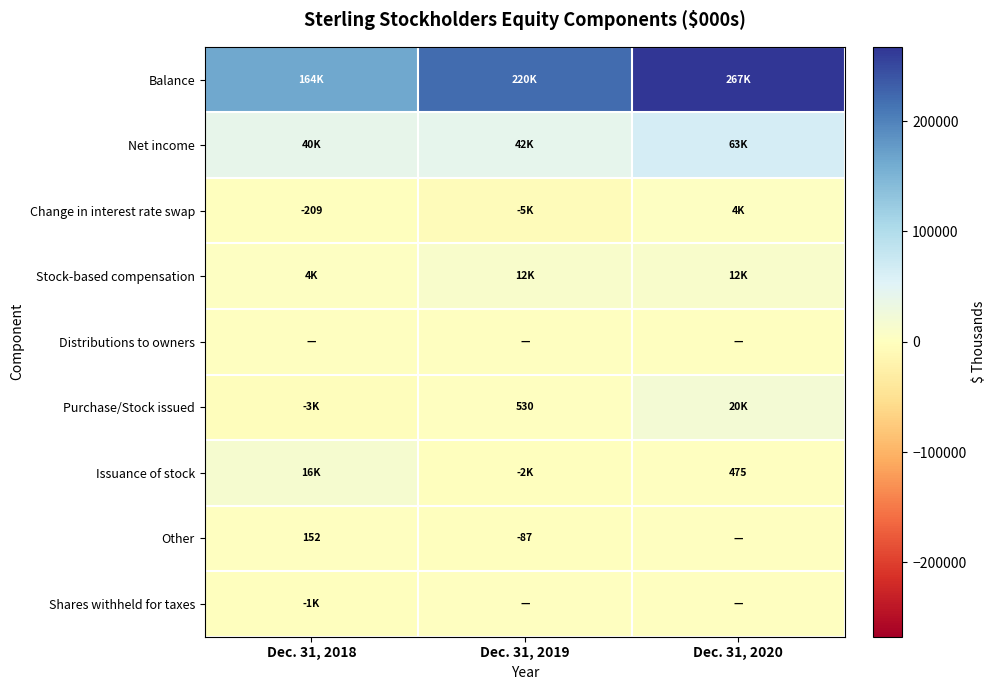

True or false: Purchase/Stock issued has a value of 235 at Dec. 31, 2019.

False